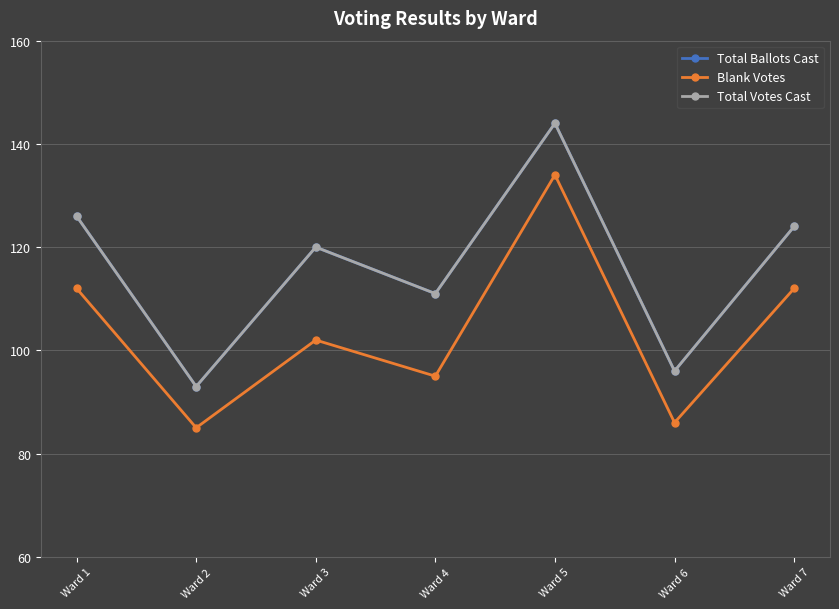

At which label is Total Votes Cast closest to 118?

Ward 3